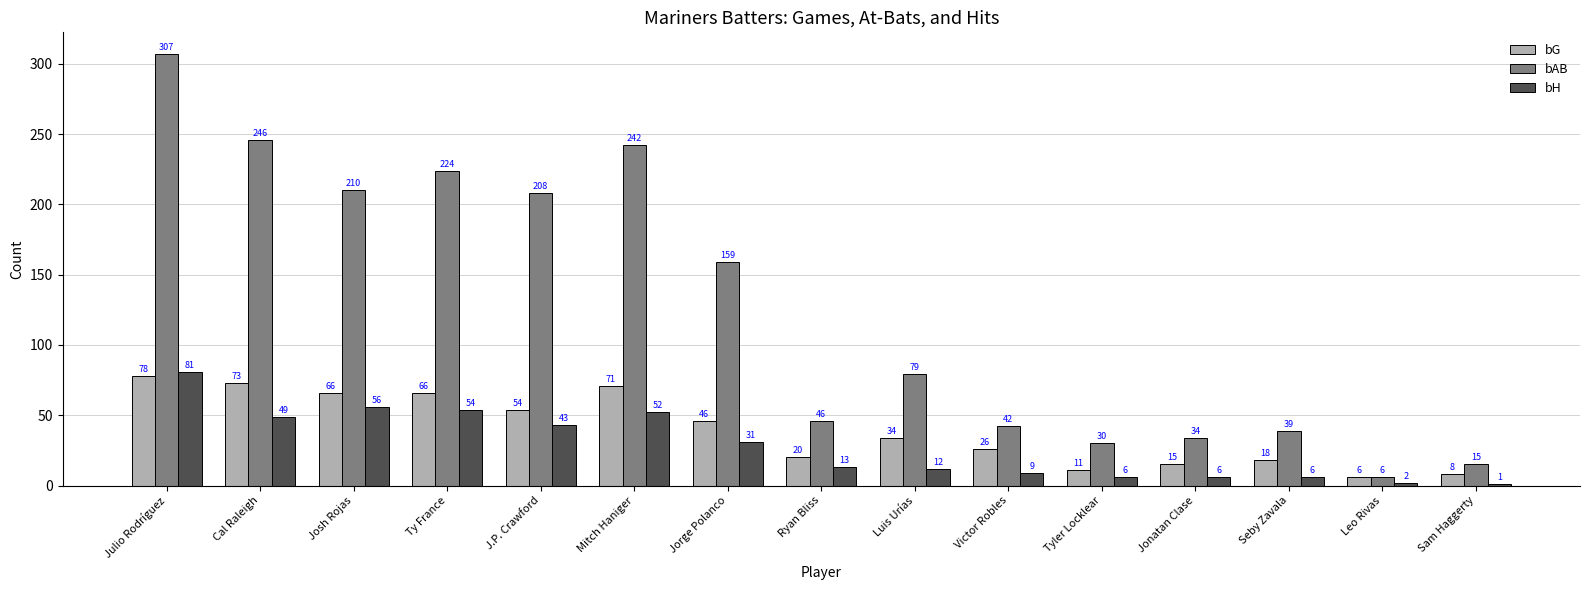

At Cal Raleigh, list the series in order from smallest to largest.

bH, bG, bAB